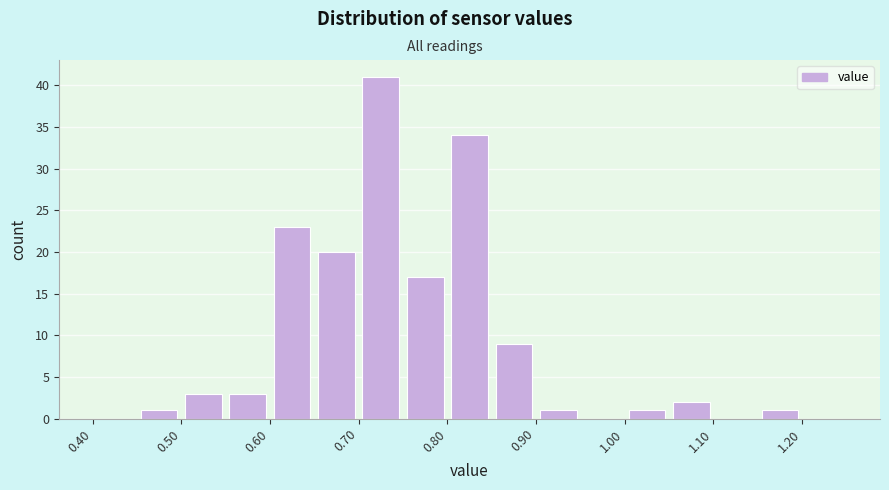

Reading left to right, transcribe this chart: for each bar, give the range it covers on the x-axis and its height. The values are not printed on the chart, so give them approximately, as read against the axis.

0.40 to 0.45: 0
0.45 to 0.50: 1
0.50 to 0.55: 3
0.55 to 0.60: 3
0.60 to 0.65: 23
0.65 to 0.70: 20
0.70 to 0.75: 41
0.75 to 0.80: 17
0.80 to 0.85: 34
0.85 to 0.90: 9
0.90 to 0.95: 1
0.95 to 1.00: 0
1.00 to 1.05: 1
1.05 to 1.10: 2
1.10 to 1.15: 0
1.15 to 1.20: 1
1.20 to 1.25: 0